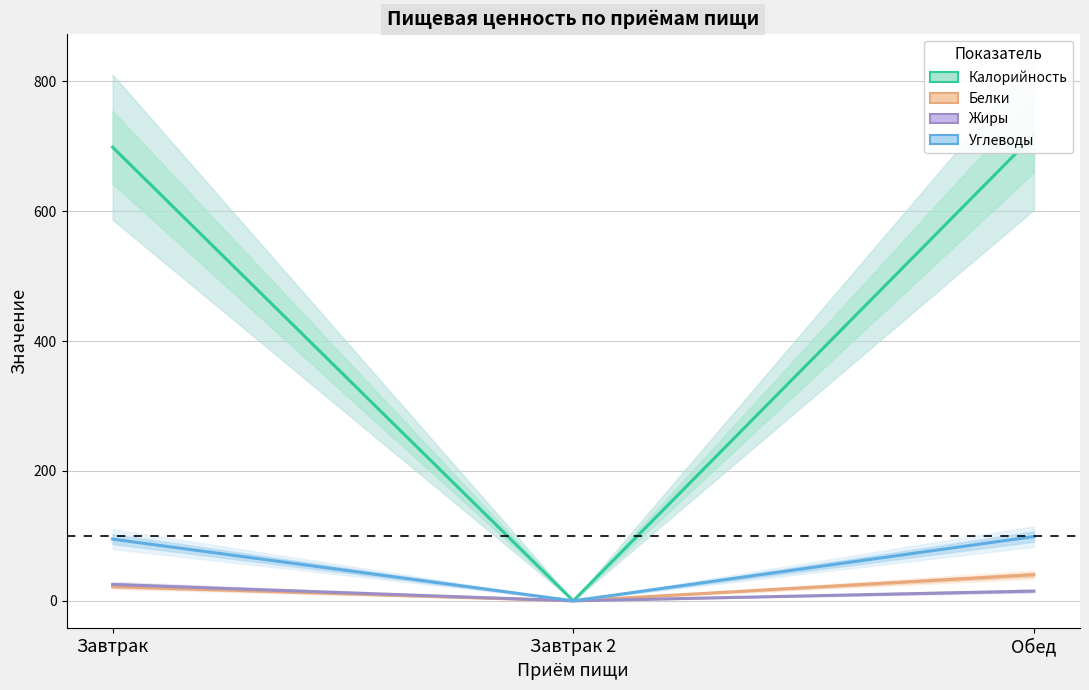

What is the label of the 2nd point from the left?

Завтрак 2